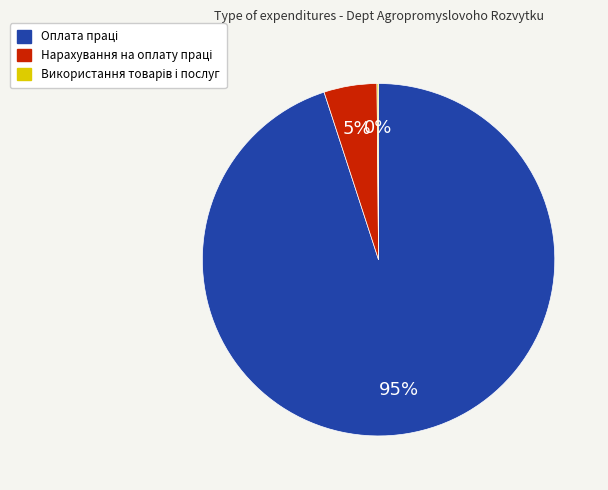

To the nearest percent, what is the average slice percentage?

33%